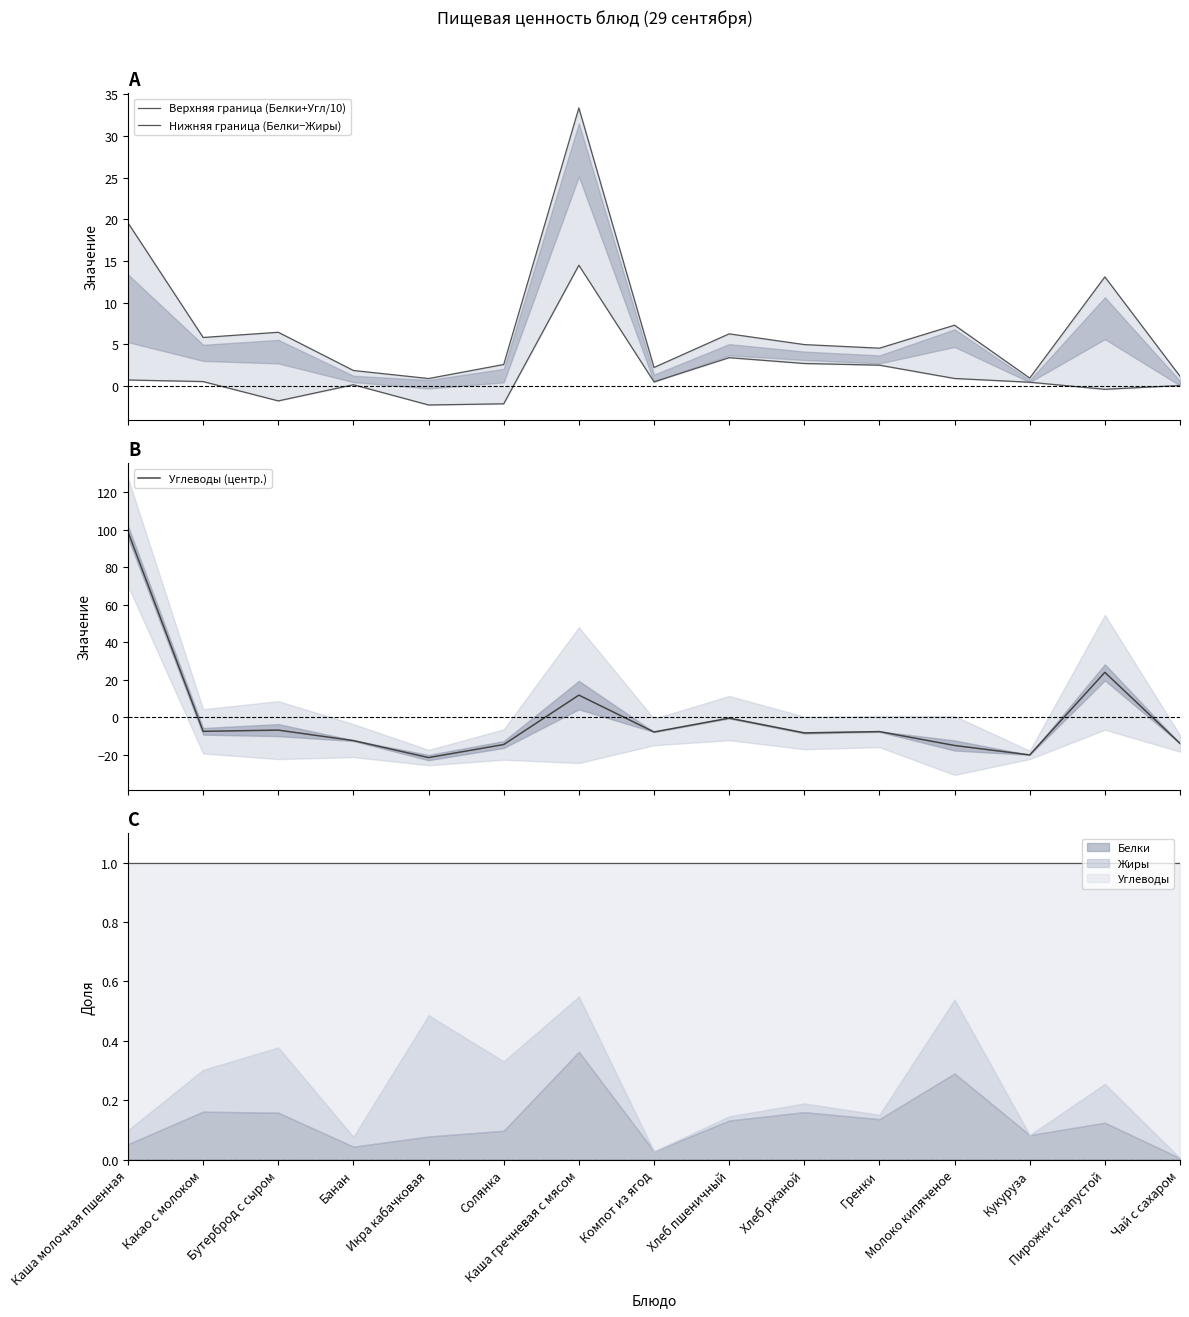

Between Икра кабачковая and Гренки, which series saw the biggest shift?

Углеводы (центр.)